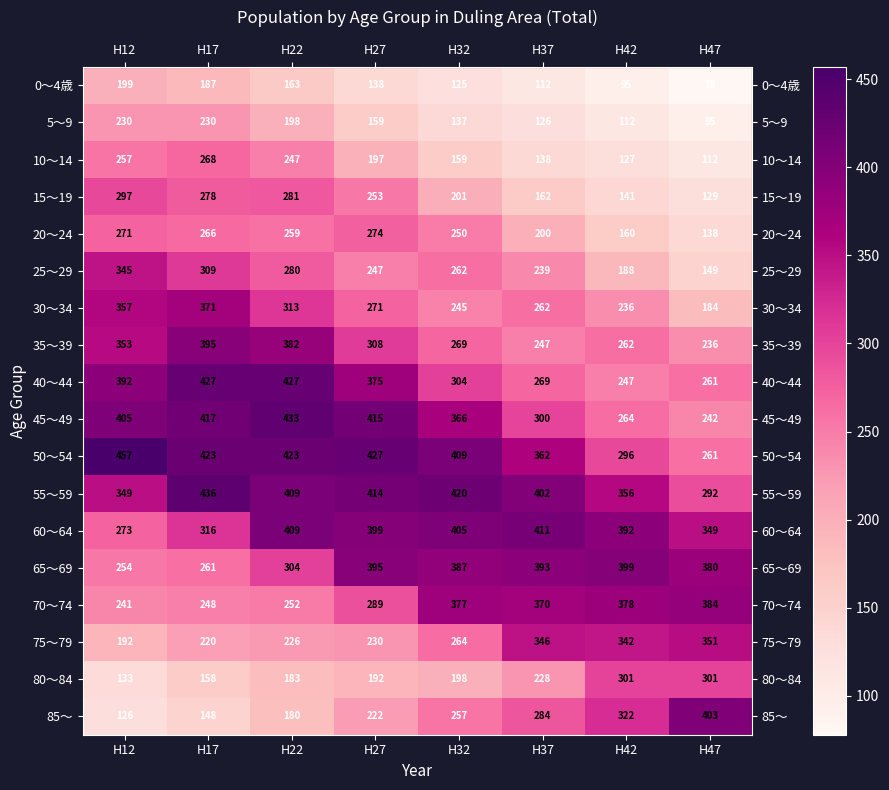

Where is 70～74 nearest to the value 312?

H27